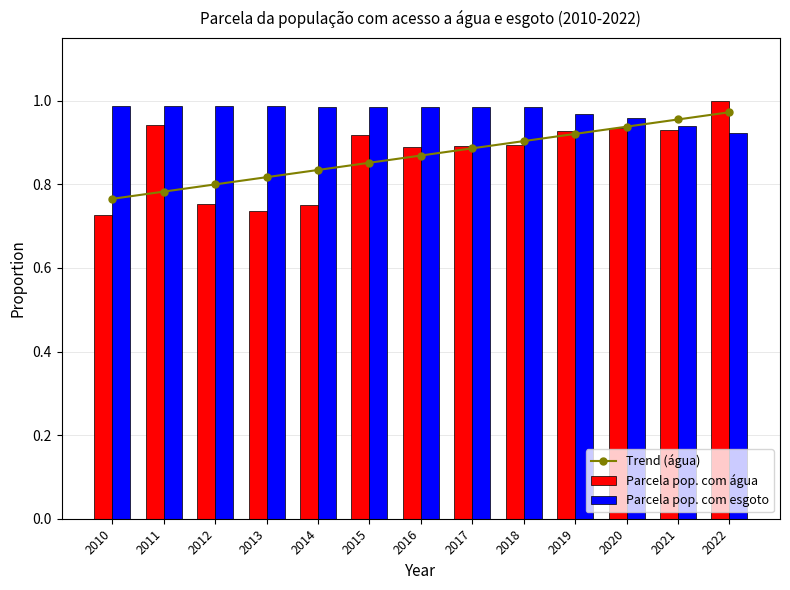

What are all the series names shown in the legend?

Trend (água), Parcela pop. com água, Parcela pop. com esgoto